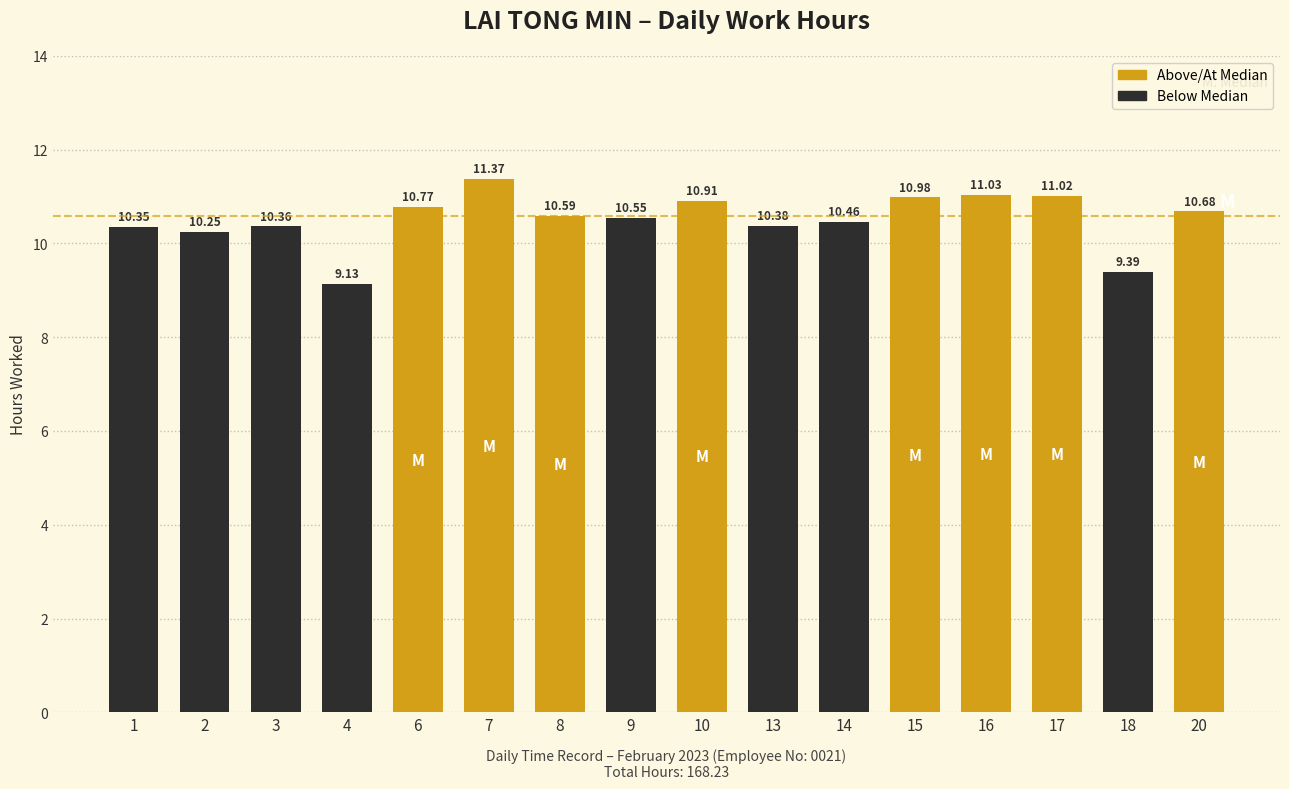

Rank the categories by value from lowest to highest.

4, 18, 2, 1, 3, 13, 14, 9, 8, 20, 6, 10, 15, 17, 16, 7